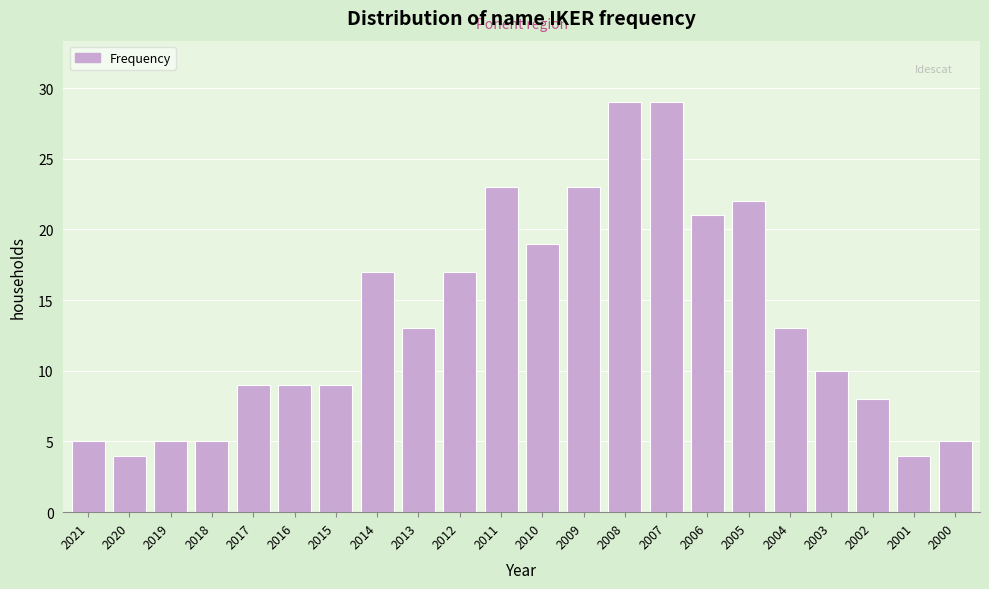

Reading left to right, extract all data points from this chart.

2021=5	2020=4	2019=5	2018=5	2017=9	2016=9	2015=9	2014=17	2013=13	2012=17	2011=23	2010=19	2009=23	2008=29	2007=29	2006=21	2005=22	2004=13	2003=10	2002=8	2001=4	2000=5